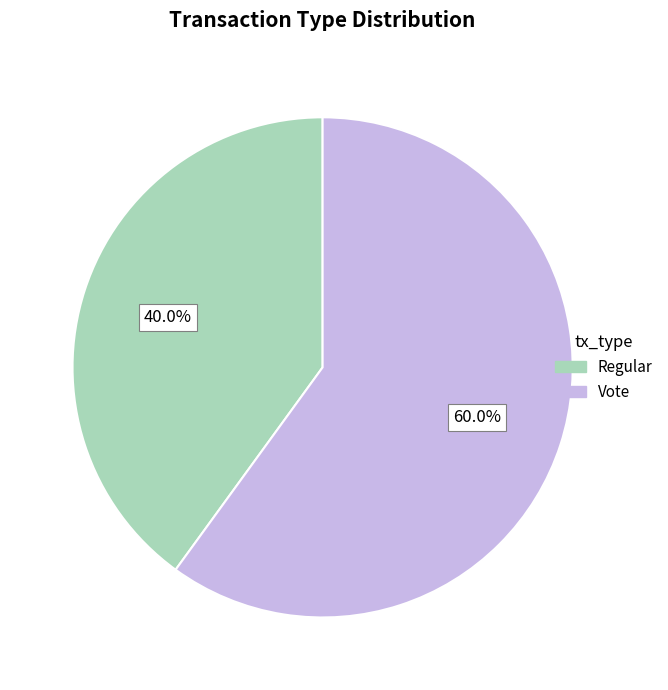

To the nearest percent, what is the difference between the Regular and Vote slice percentages?

20%